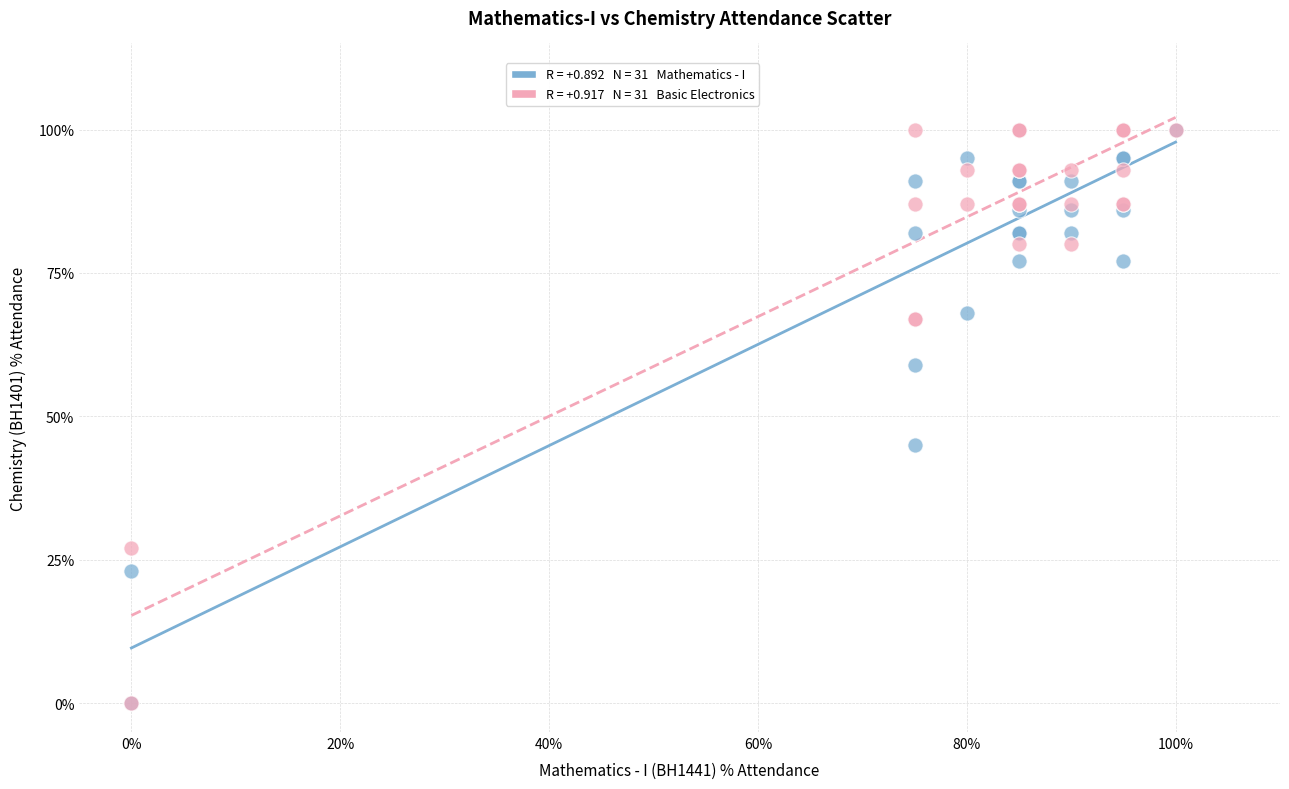

Across all series, what Y value is closest to 50?

45